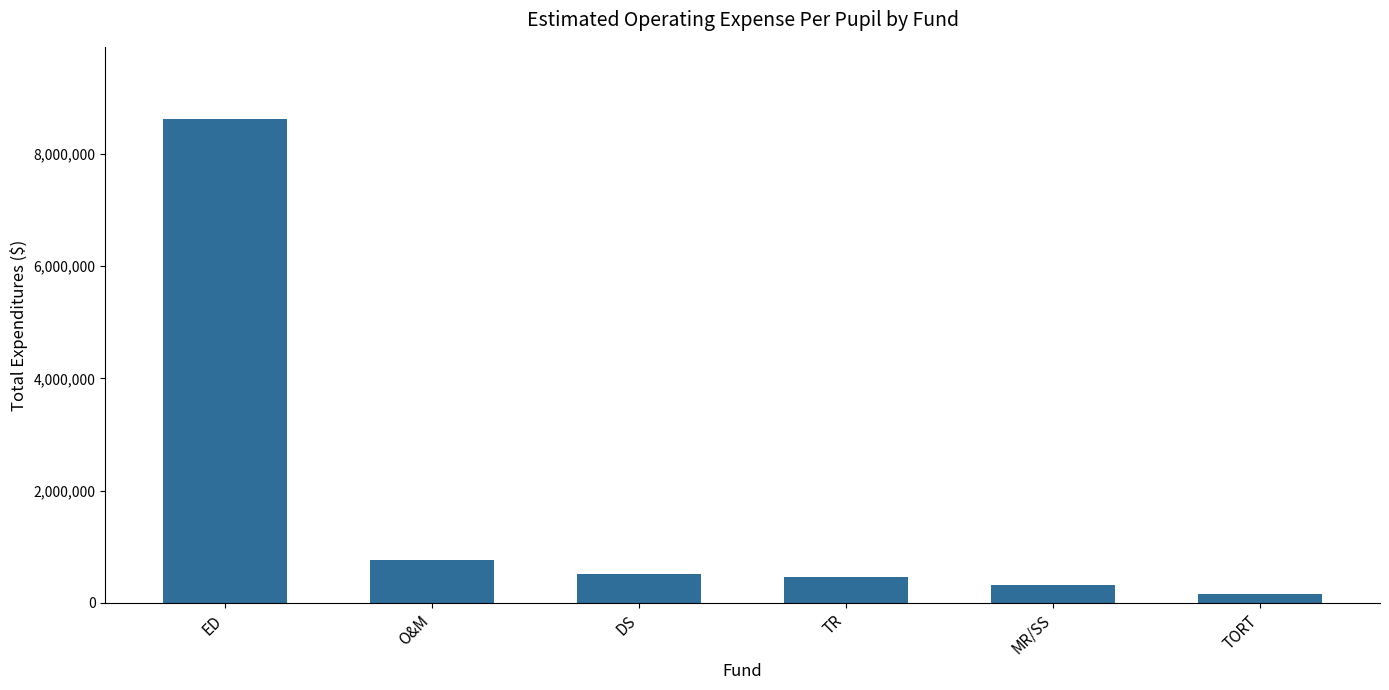

What is the maximum value shown in the chart?

8614746